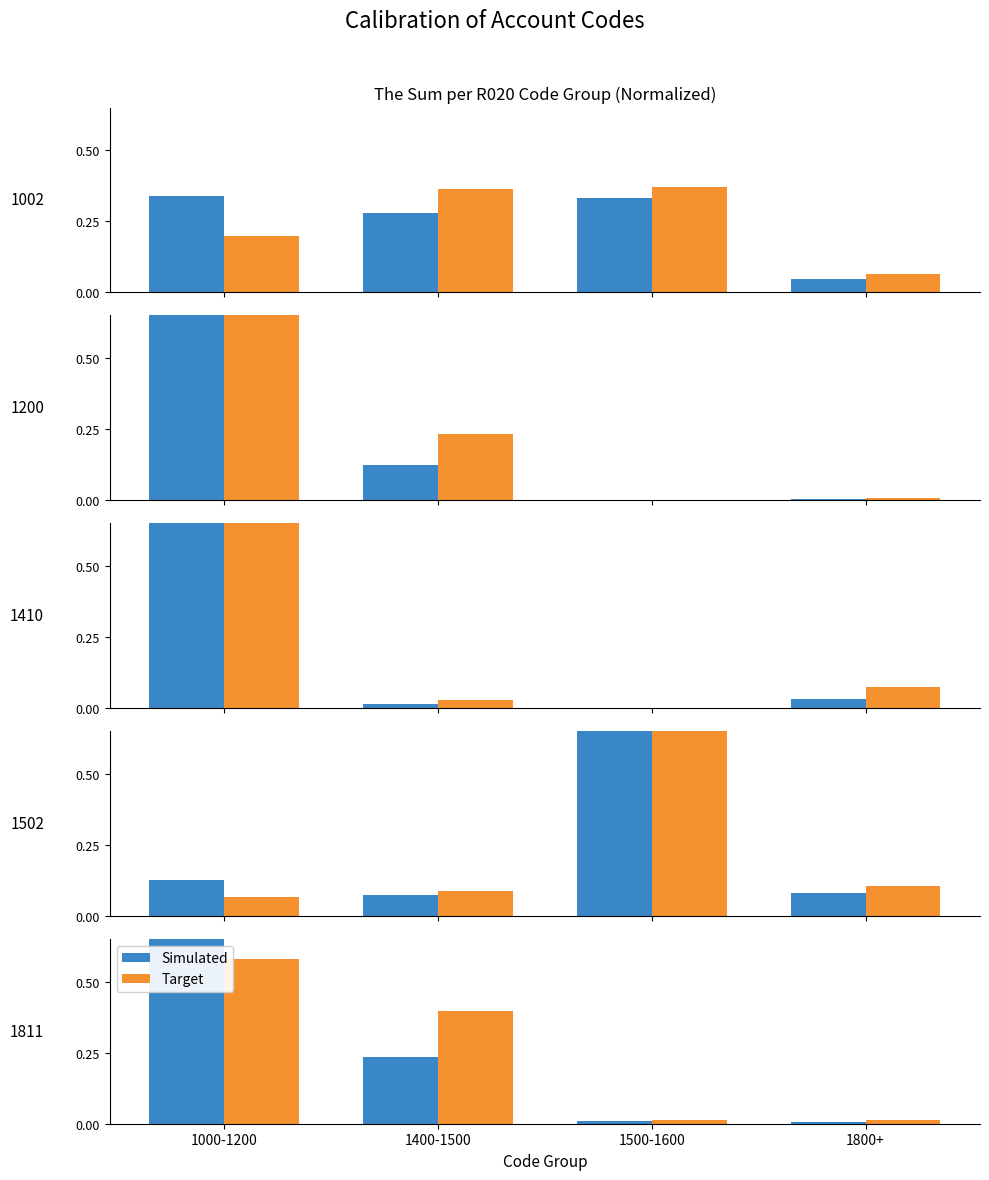

How many distinct data groups are displayed?

2